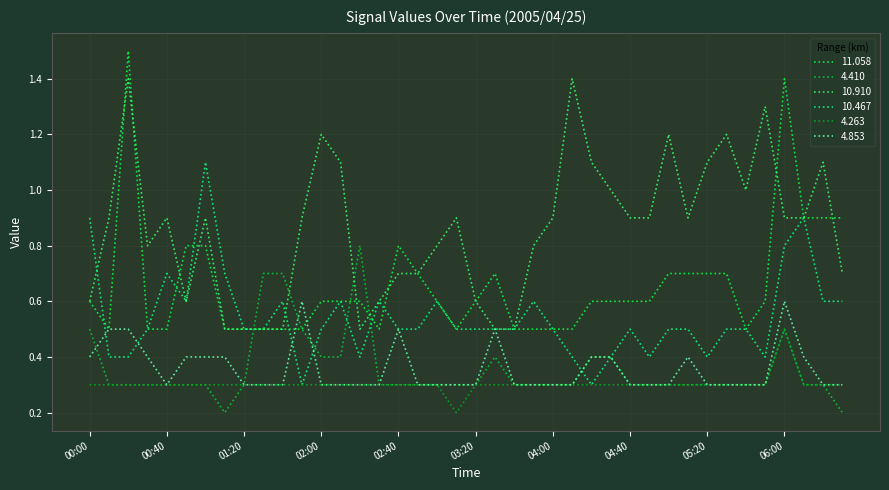

How many distinct data groups are displayed?

6